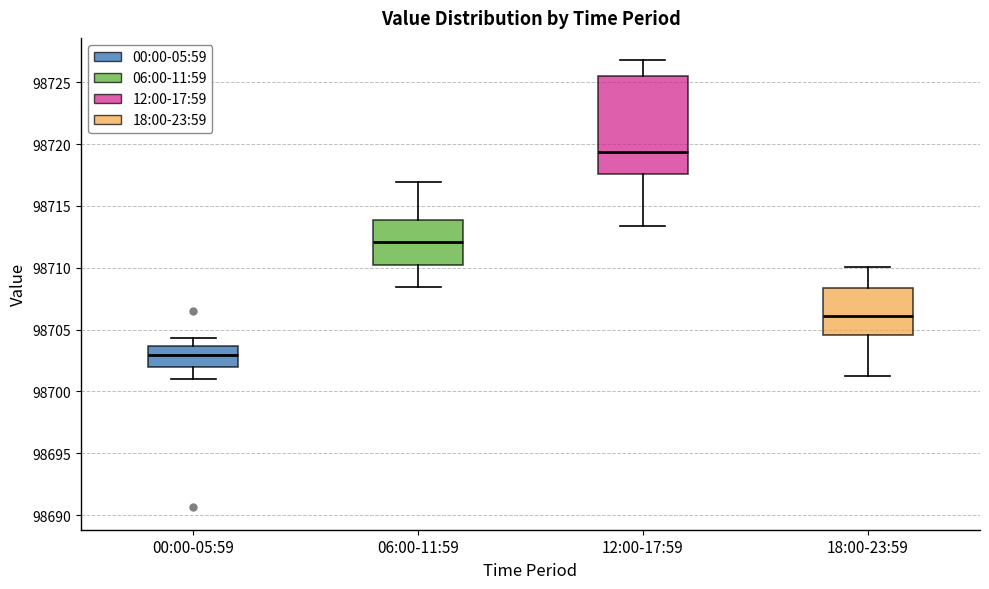

Where does the median line of the box for 12:00-17:59 sit on the y-axis? The values are not printed on the chart, so give them approximately, as read against the axis.

98719.5